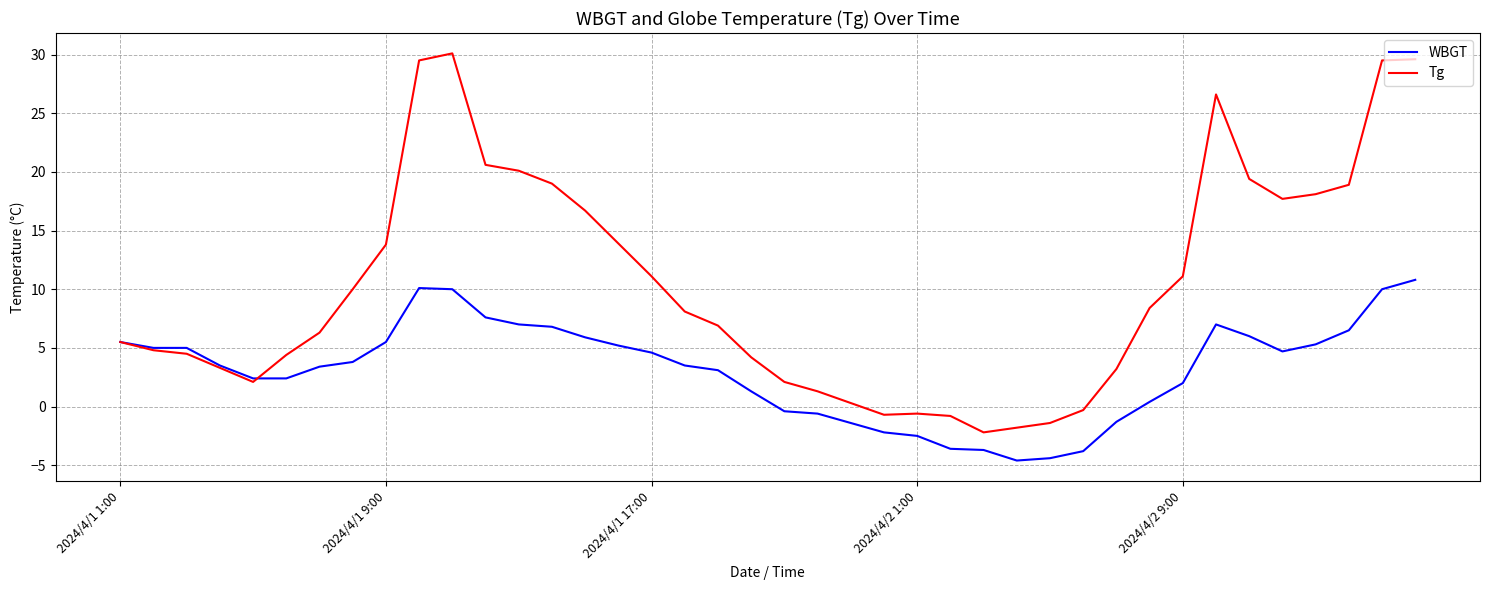

What is the greatest value displayed?

30.1